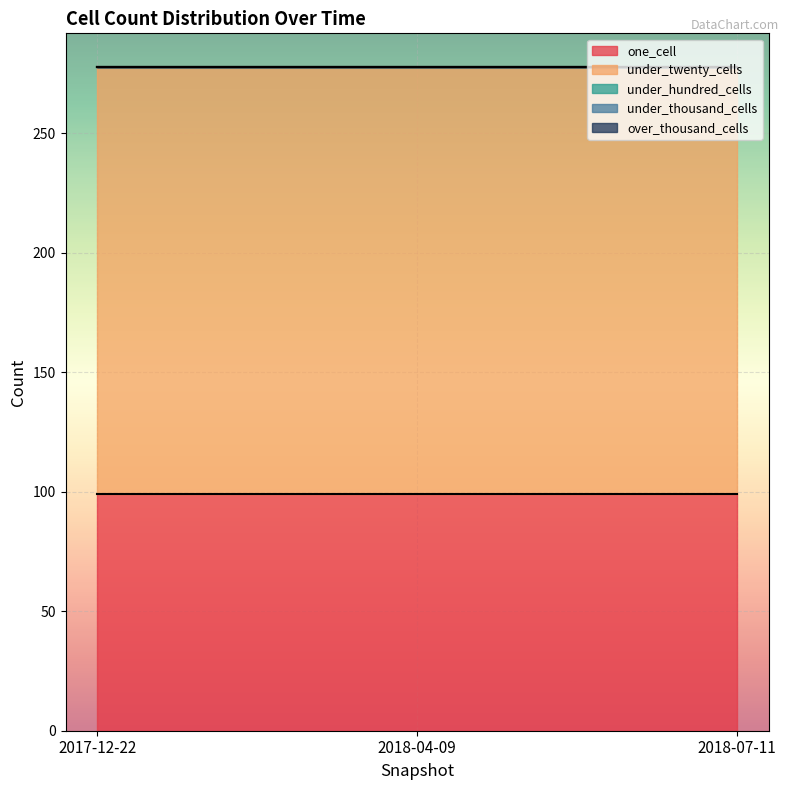

Does the chart display data point markers on the line(s)?

No